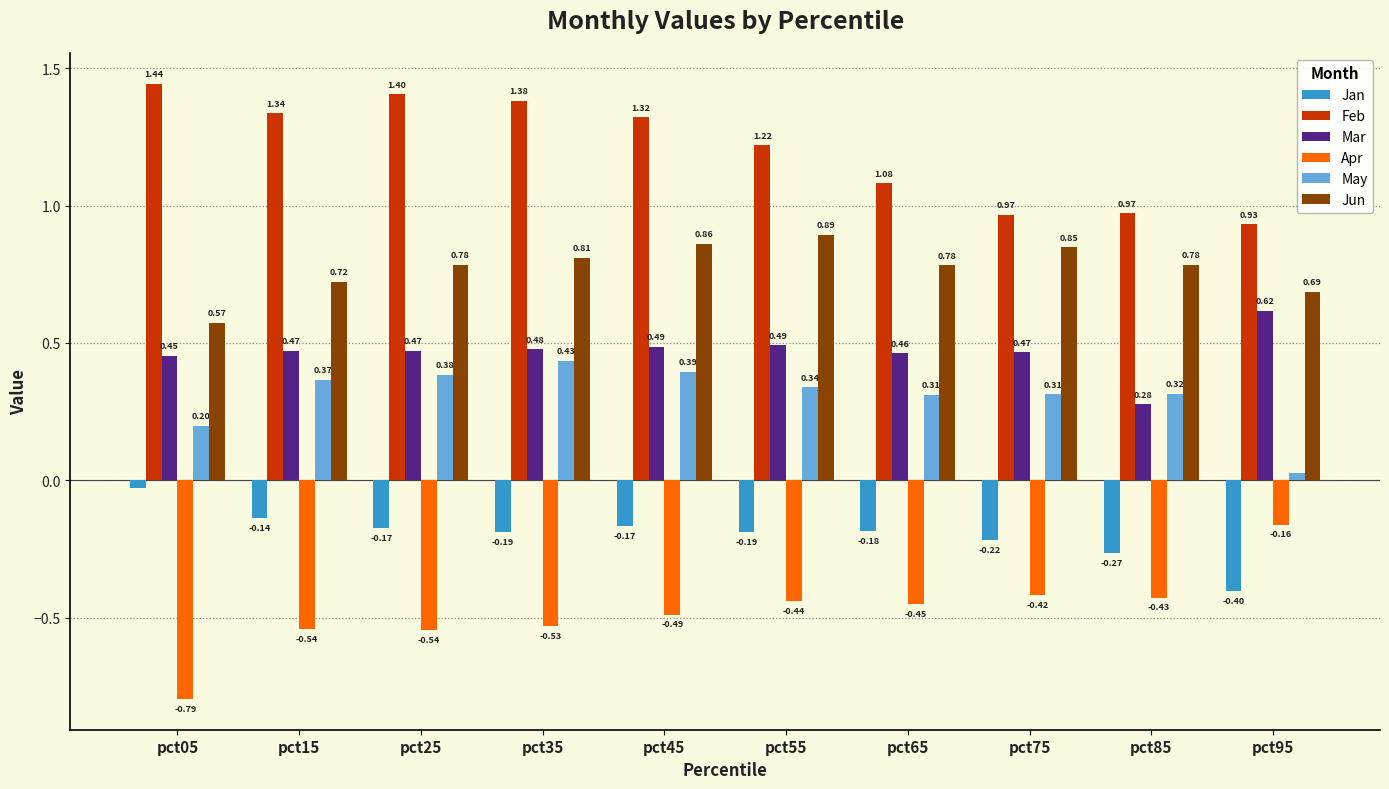

List the series in order of their peak value, highest first.

Feb, Jun, Mar, May, Jan, Apr